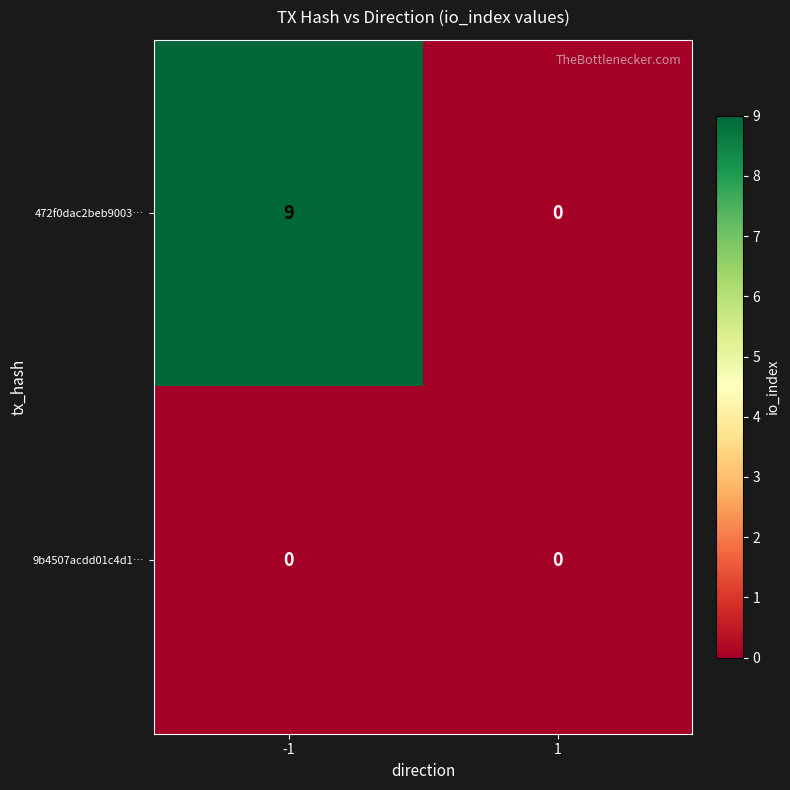

What is the sum of the 472f0dac2beb9003… values at 1 and -1?

9